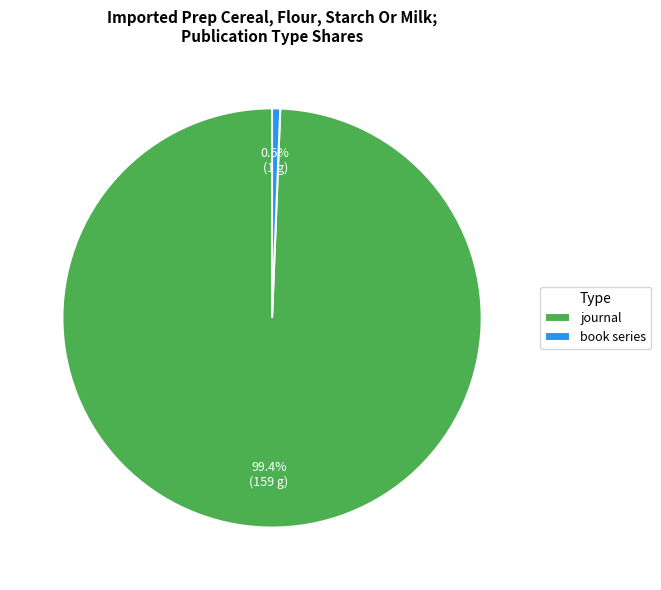

Rank the categories by value from highest to lowest.

journal, book series